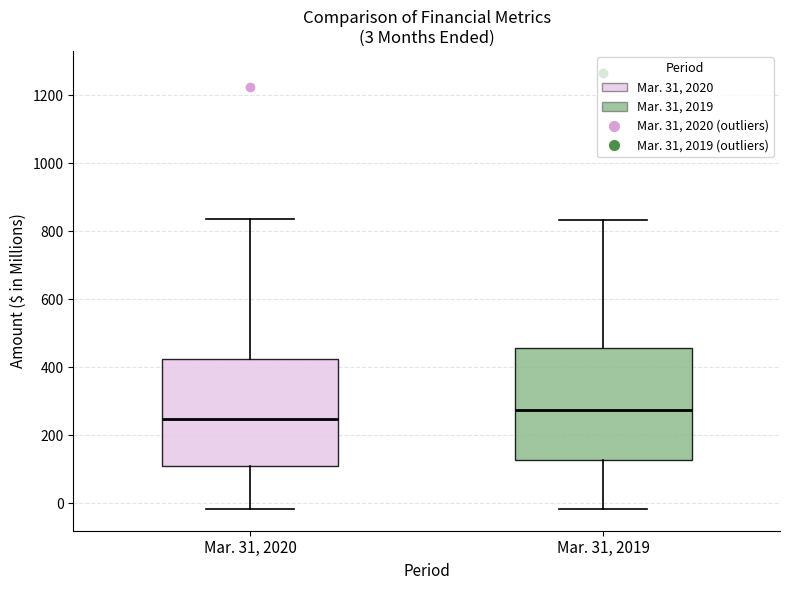

Which box's median line is the lowest?

Mar. 31, 2020